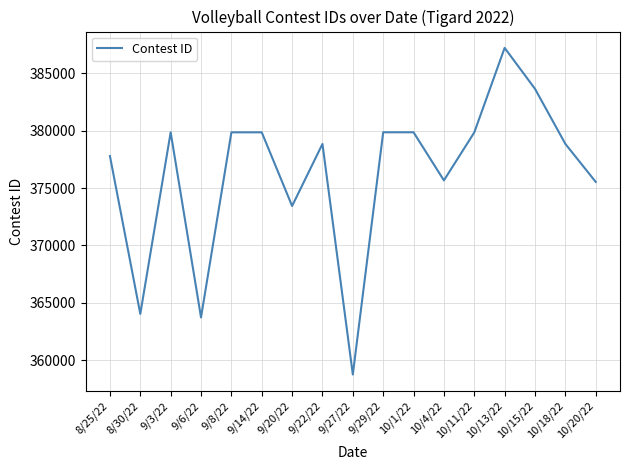

What position from the left is 10/20/22?

17